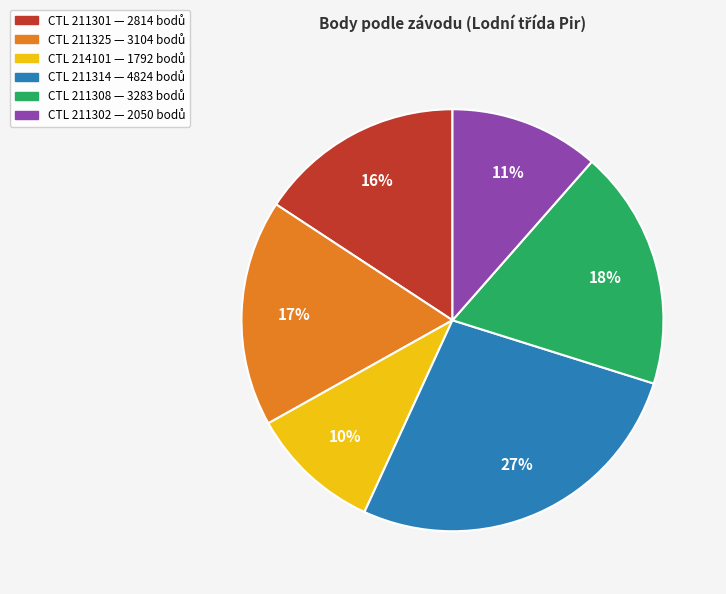

To the nearest percent, what is the average slice percentage?

17%